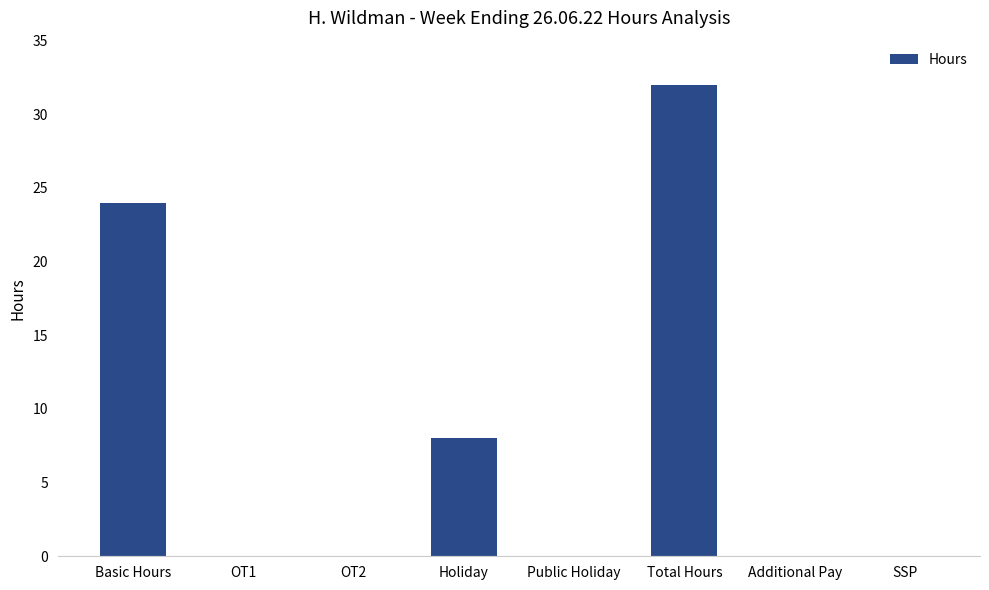

At which category does the chart reach its peak across all series?

Total Hours